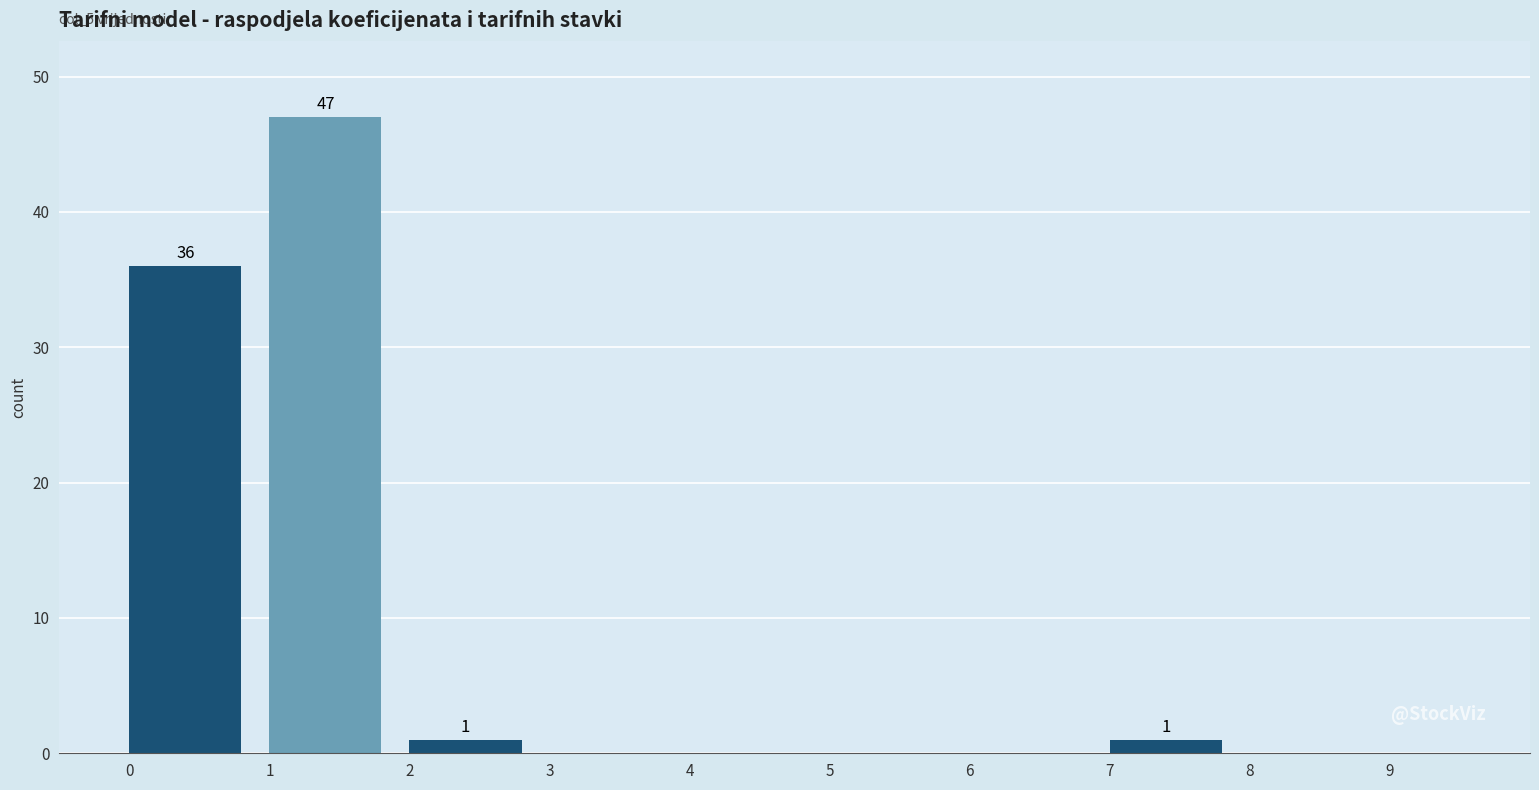

Over which range of the x-axis is the bar tallest?

1 to 2